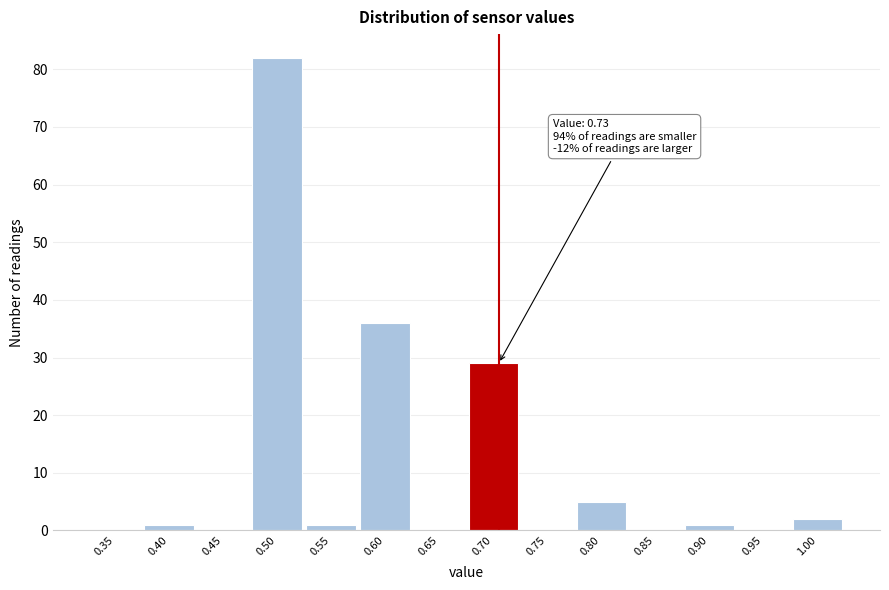

Reading left to right, extract all data points from this chart.

0.35=0	0.40=1	0.45=0	0.50=82	0.55=1	0.60=36	0.65=0	0.70=29	0.75=0	0.80=5	0.85=0	0.90=1	0.95=0	1.00=2